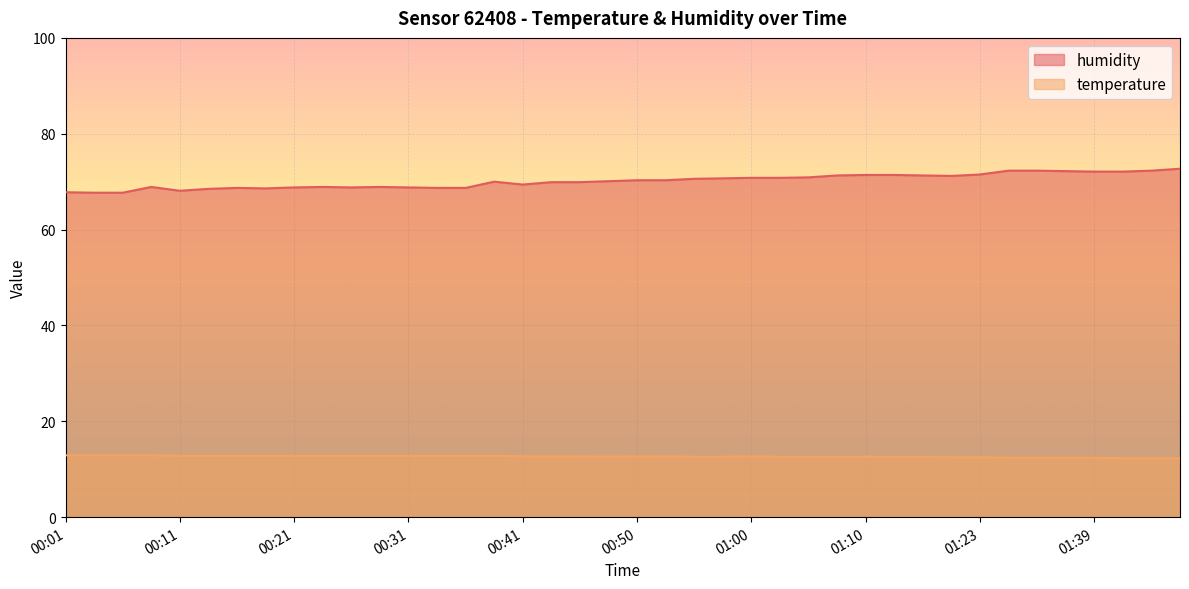

Reading right to left, what are all the values shown in this chart?

humidity: 72.7	72.3	72.1	72.1	72.2	72.3	72.3	71.5	71.2	71.3	71.4	71.4	71.3	70.9	70.8	70.8	70.7	70.6	70.3	70.3	70.1	69.9	69.9	69.4	70.0	68.7	68.7	68.8	68.9	68.8	68.9	68.8	68.6	68.7	68.5	68.1	68.9	67.7	67.7	67.8
temperature: 12.3	12.3	12.3	12.4	12.4	12.4	12.4	12.5	12.5	12.6	12.6	12.6	12.6	12.6	12.6	12.7	12.6	12.6	12.7	12.7	12.6	12.7	12.7	12.7	12.8	12.8	12.8	12.8	12.8	12.8	12.8	12.8	12.8	12.8	12.8	12.8	12.9	12.9	12.9	12.9